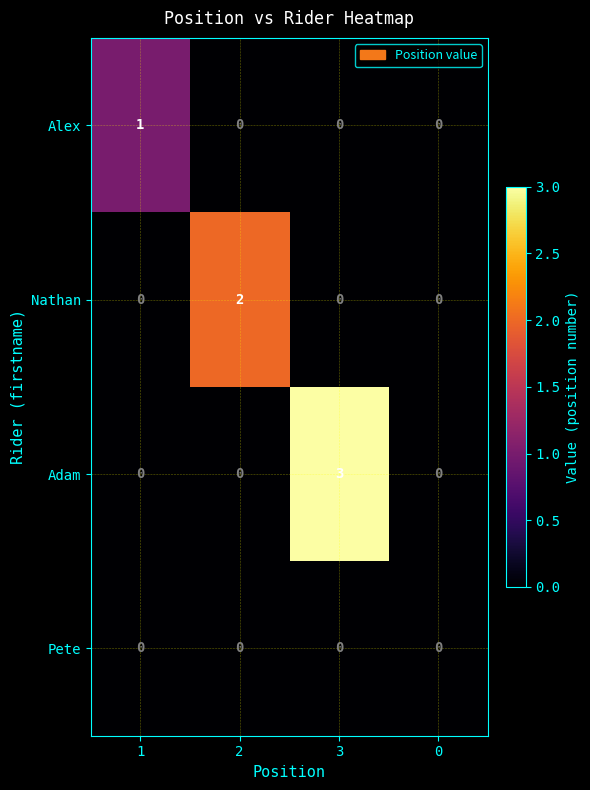

What is the difference between the highest and lowest values at 1?

1